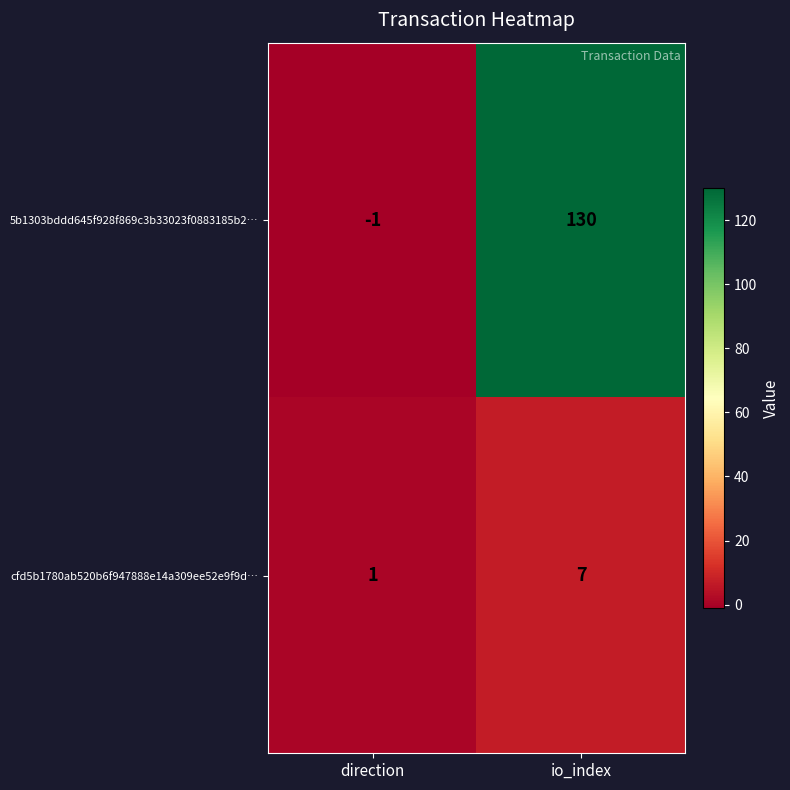

At direction, list the series in order from smallest to largest.

5b1303bddd645f928f869c3b33023f0883185b2…, cfd5b1780ab520b6f947888e14a309ee52e9f9d…